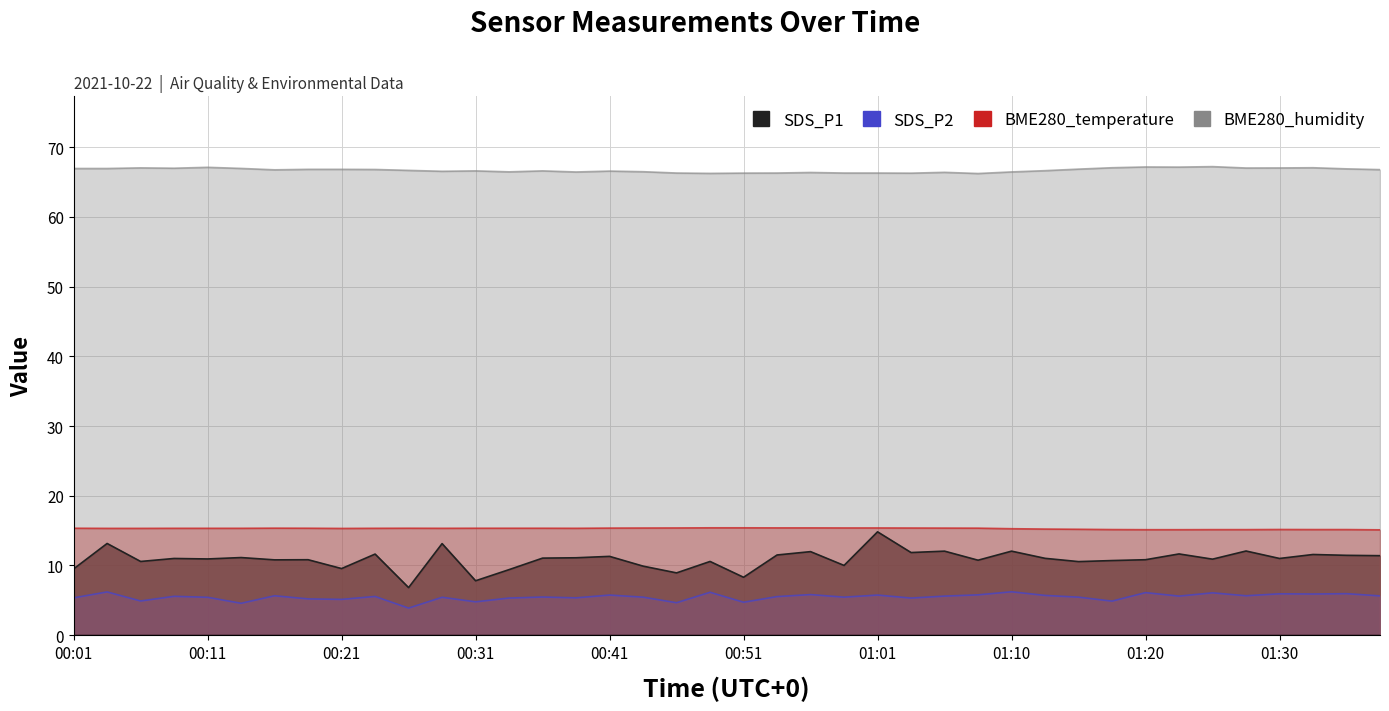

True or false: SDS_P2 and SDS_P1 intersect in this chart.

False